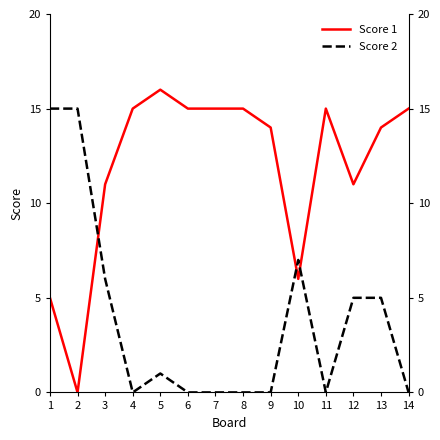

How many positive values does the Score 2 series have?

7